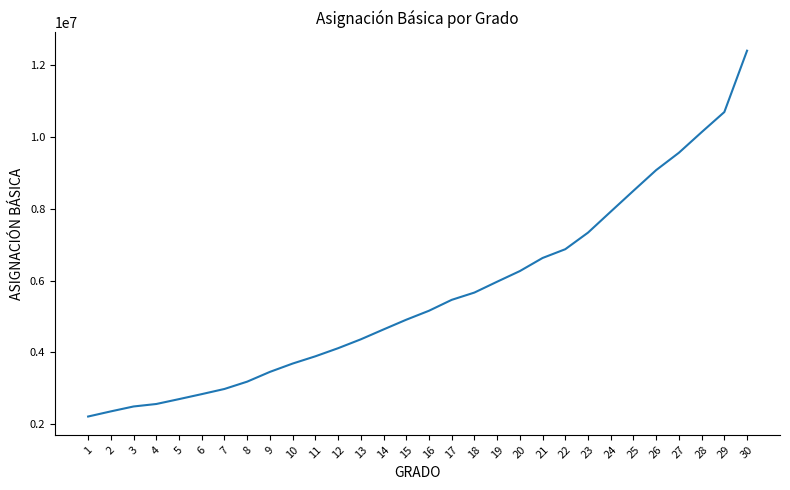

What is the difference between the maximum and minimum values?

10183526